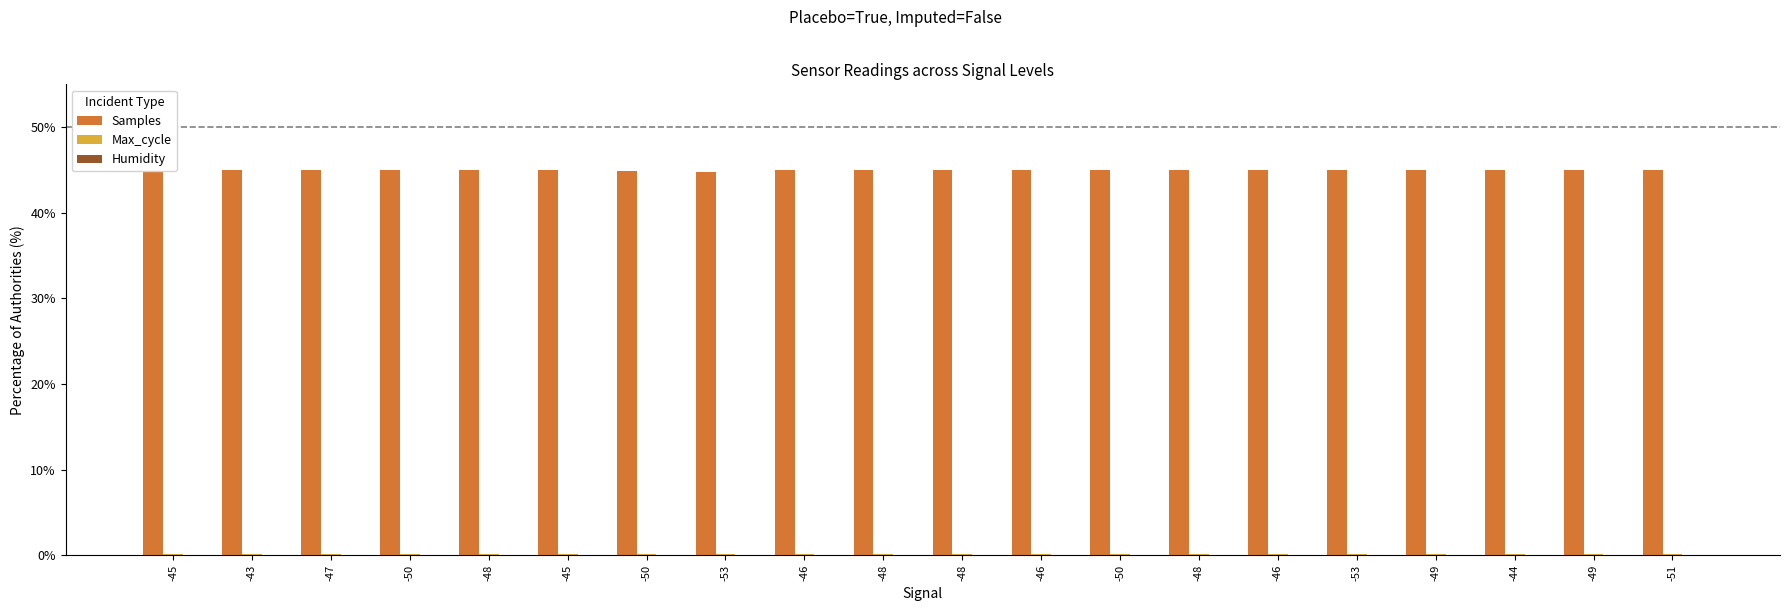

Which label corresponds to the largest value in the chart?

-45